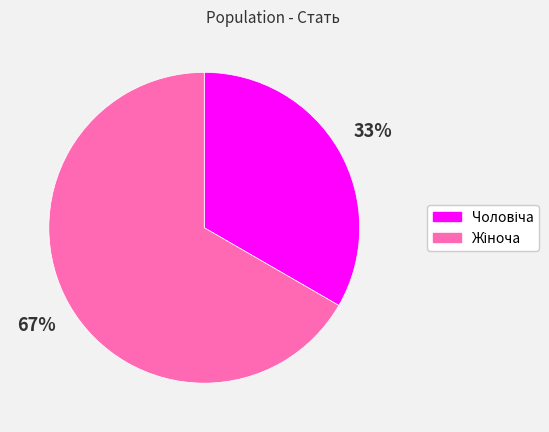

Does any single category account for the majority?

Yes